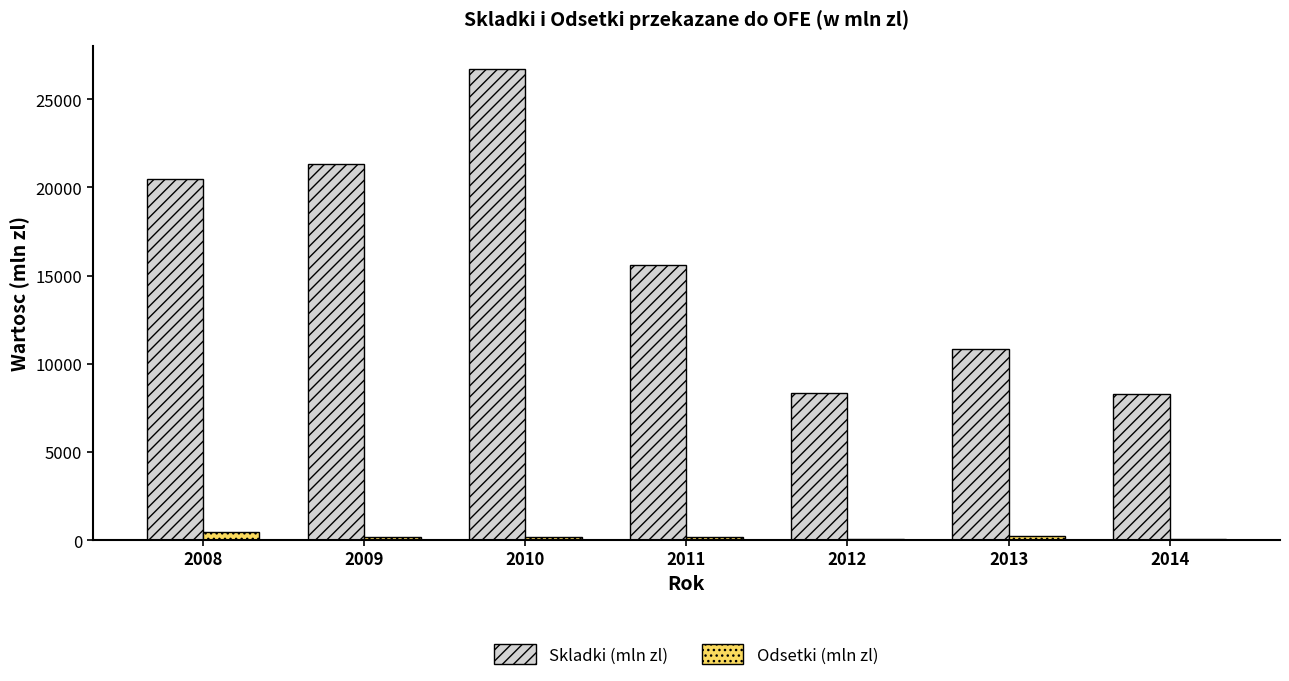

How many data points does each series have?

7